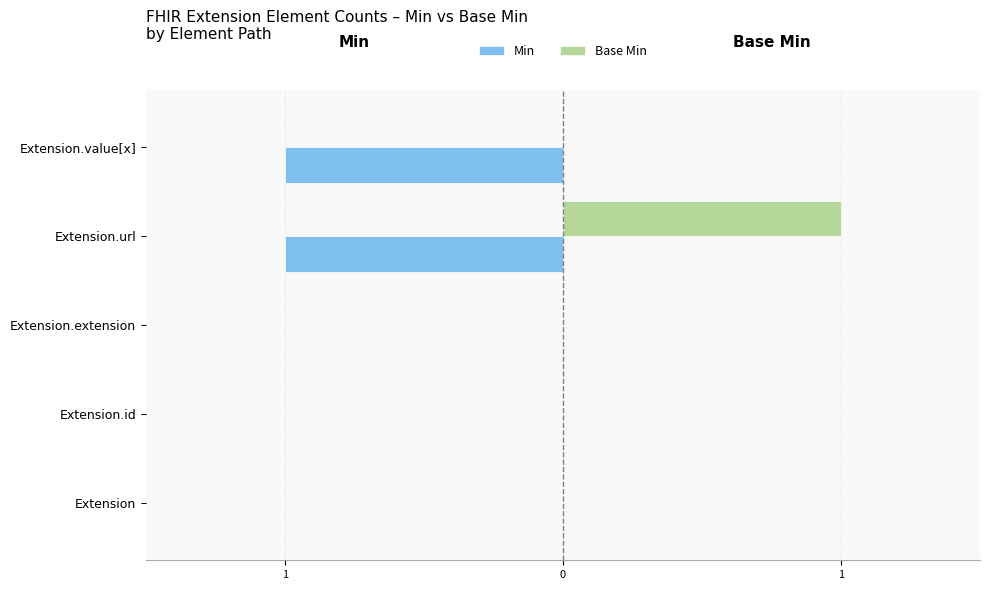

What are all the series names shown in the legend?

Min, Base Min